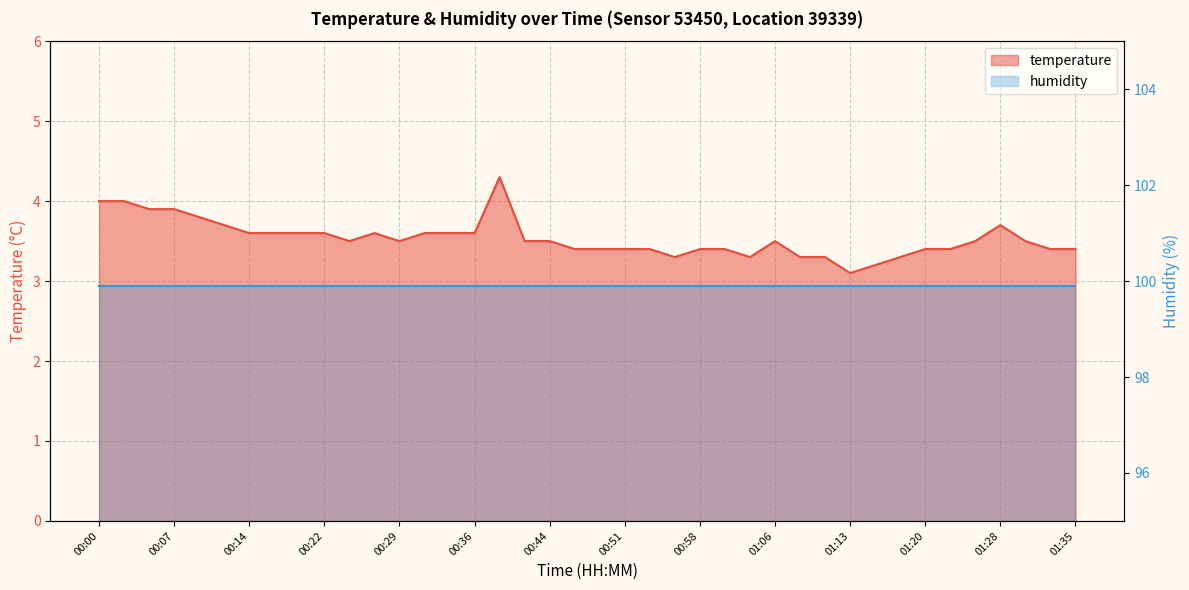

What is the label of the 9th point from the right?

01:15